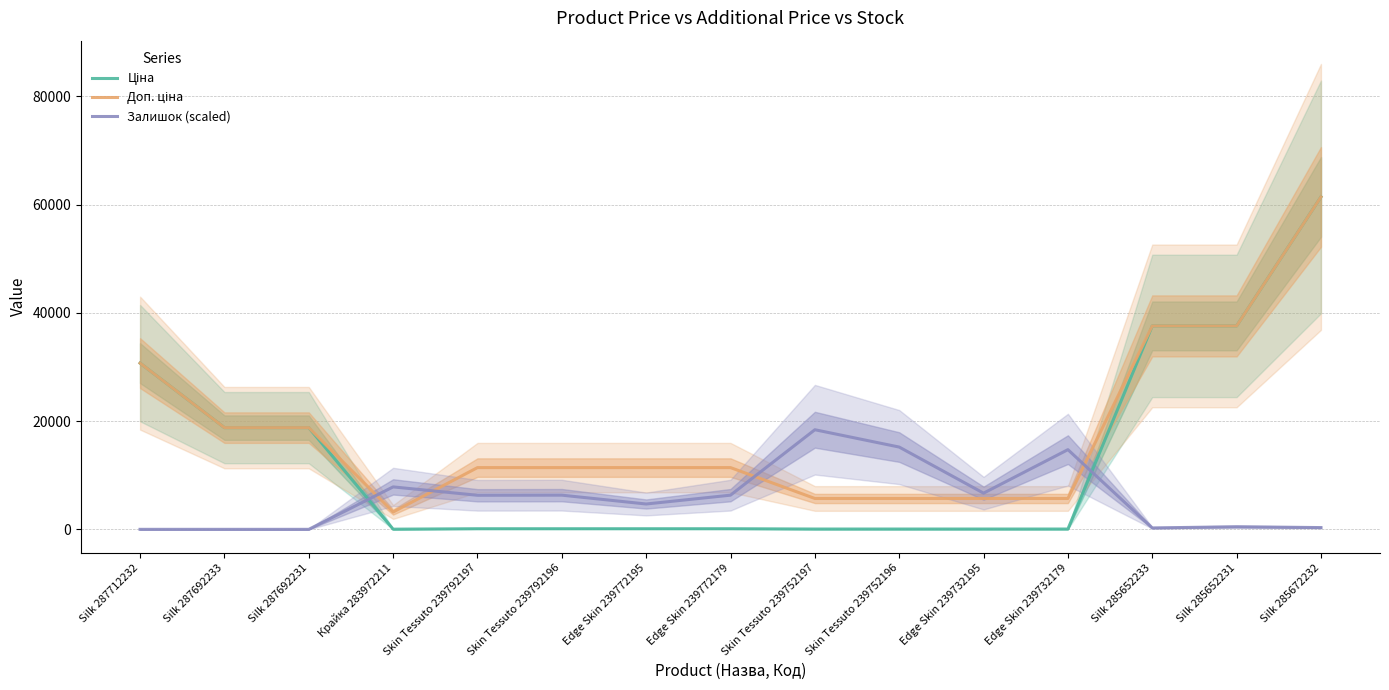

Which category has the lowest value across all series?

Silk 287712232